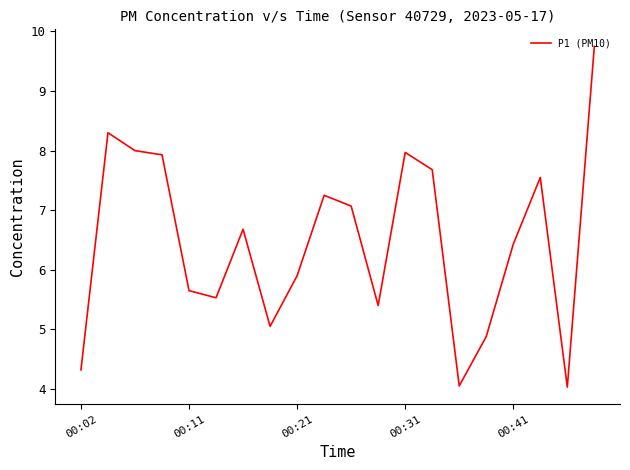

What is the average value?

6.5